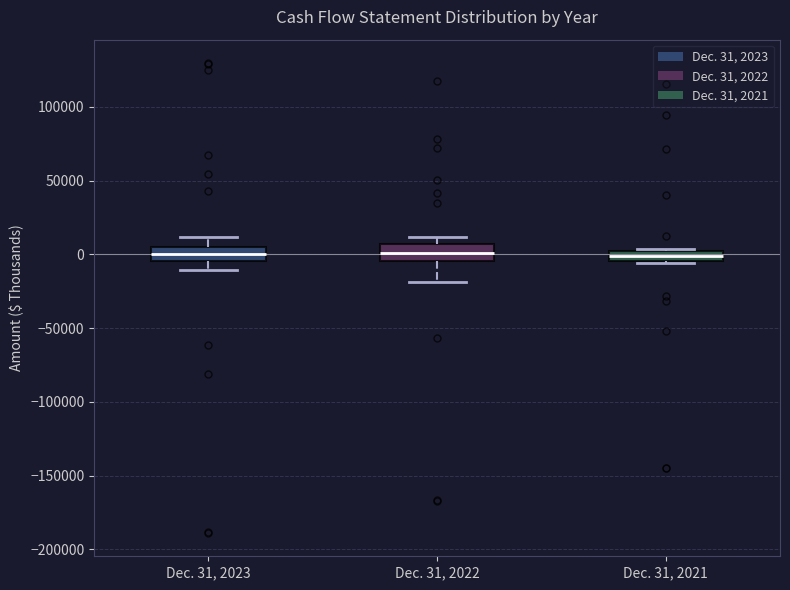

Where does the upper whisker of the box for Dec. 31, 2023 end on the y-axis? The values are not printed on the chart, so give them approximately, as read against the axis.

10000